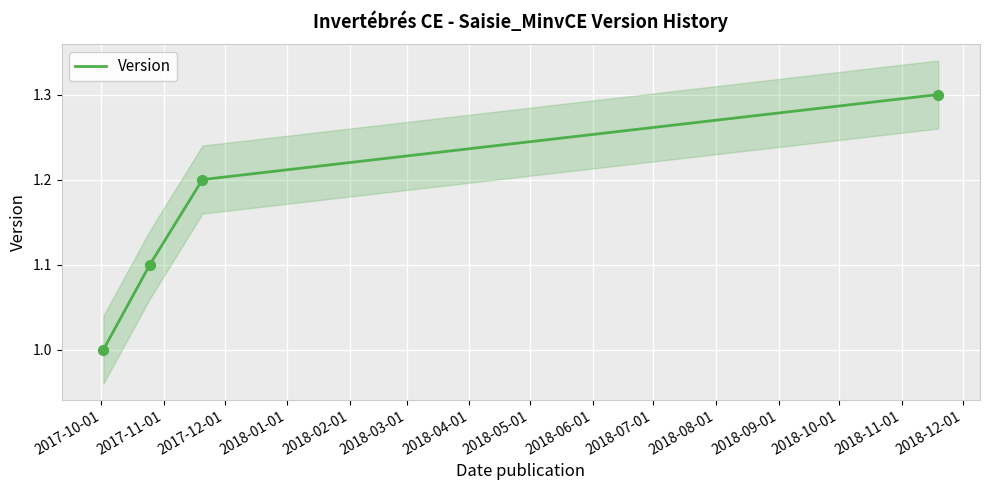

What is the maximum value for Version?

1.3